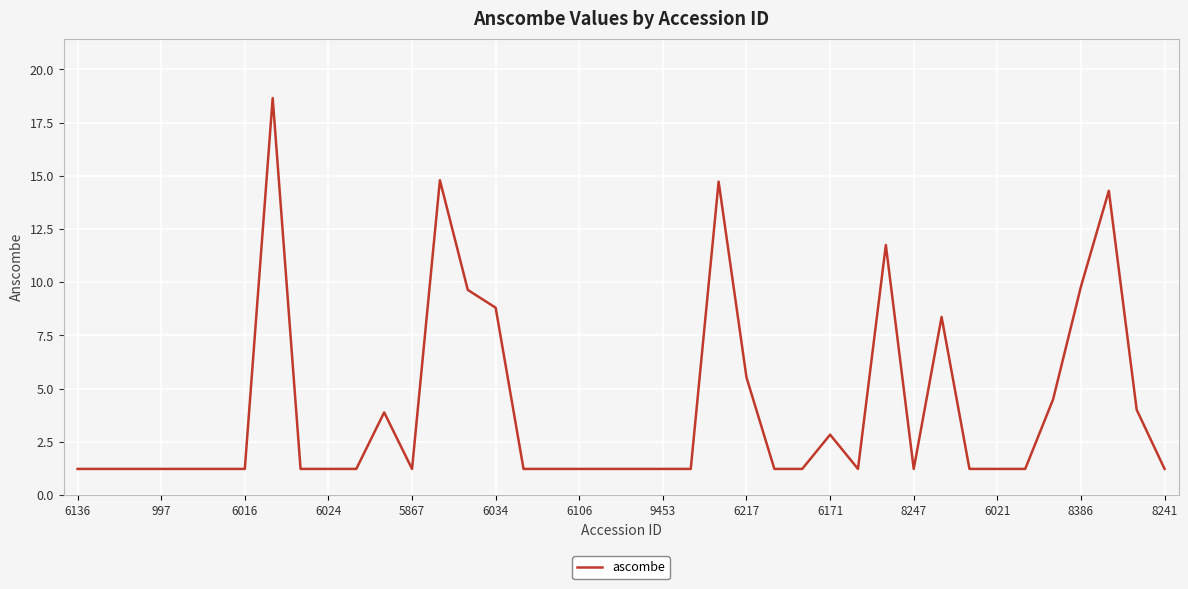

What is the difference between the maximum and minimum values?

17.4